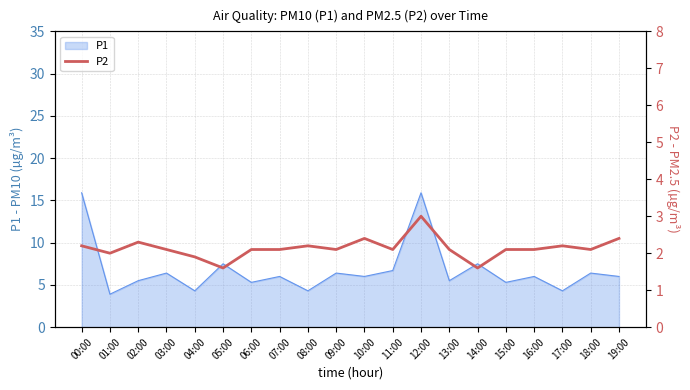

Reading right to left, extract all data points from this chart.

19:00=2.4	18:00=2.1	17:00=2.2	16:00=2.1	15:00=2.1	14:00=1.6	13:00=2.1	12:00=3.0	11:00=2.1	10:00=2.4	09:00=2.1	08:00=2.2	07:00=2.1	06:00=2.1	05:00=1.6	04:00=1.9	03:00=2.1	02:00=2.3	01:00=2.0	00:00=2.2